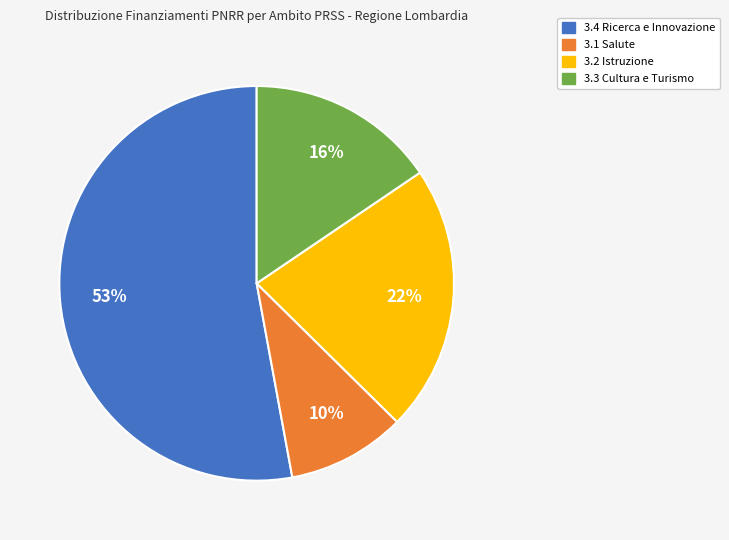

How many segments does this pie chart have?

4